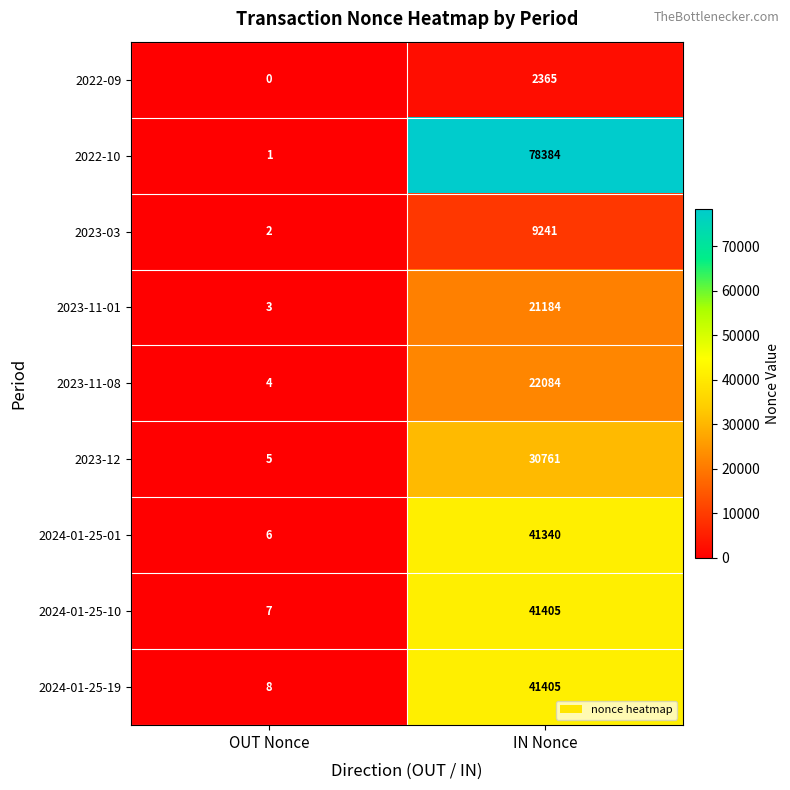

At which label is 2022-09 closest to 1182?

OUT Nonce